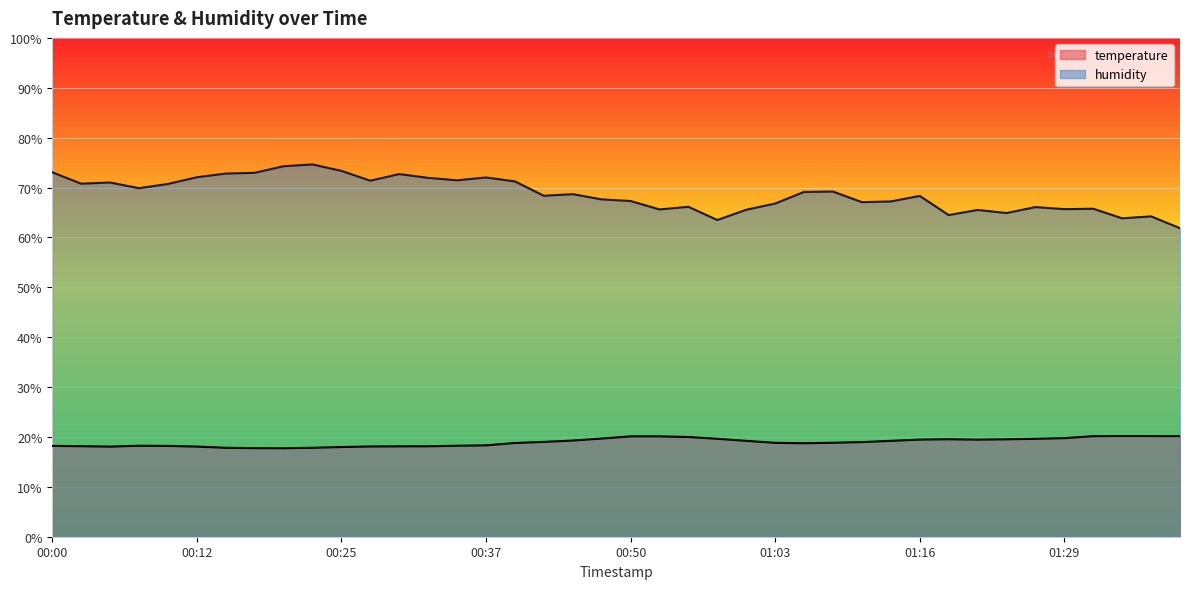

How many lines are shown in the chart?

2